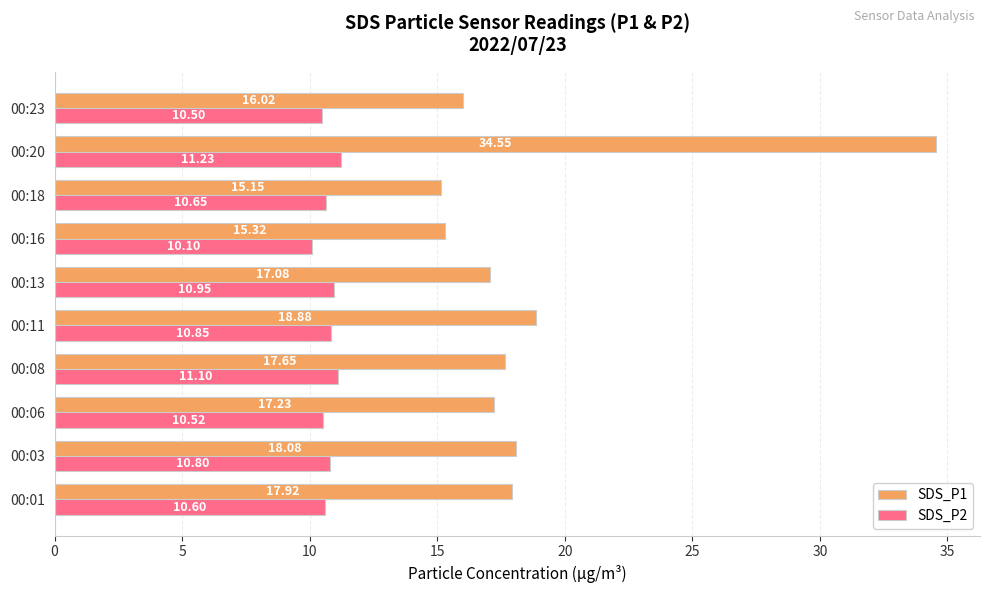

What is the average value of the SDS_P1 series?

18.8